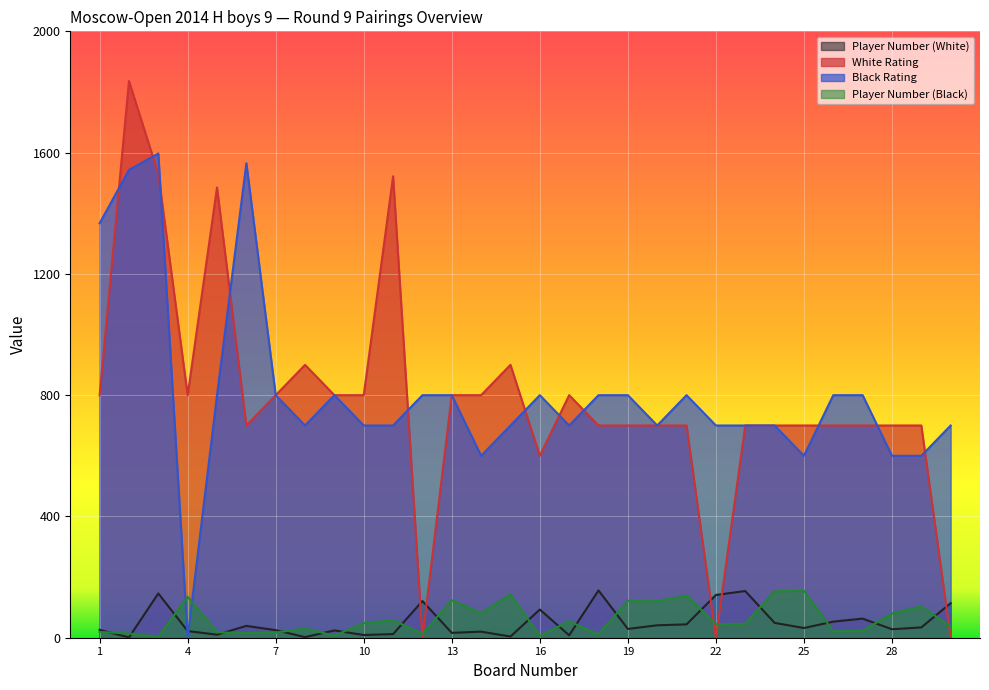

Reading left to right, list all the values displayed in this chart.

Player Number (White): 1=26	2=1	3=146	4=22	5=10	6=39	7=25	8=2	9=24	10=9	11=12	12=121	13=16	14=20	15=4	16=93	17=8	18=156	19=29	20=41	21=44	22=141	23=154	24=49	25=32	26=53	27=63	28=28	29=34	30=114
White Rating: 1=800	2=1836	3=1530	4=800	5=1485	6=700	7=800	8=900	9=800	10=800	11=1522	12=0	13=800	14=800	15=900	16=600	17=800	18=700	19=700	20=700	21=700	22=0	23=700	24=700	25=700	26=700	27=700	28=700	29=700	30=0
Black Rating: 1=1367	2=1543	3=1597	4=0	5=800	6=1565	7=800	8=700	9=800	10=700	11=700	12=800	13=800	14=600	15=700	16=800	17=700	18=800	19=800	20=700	21=800	22=700	23=700	24=700	25=600	26=800	27=800	28=600	29=600	30=700
Player Number (Black): 1=19	2=14	3=3	4=135	5=18	6=15	7=17	8=30	9=7	10=48	11=58	12=13	13=124	14=81	15=143	16=6	17=54	18=11	19=122	20=120	21=139	22=45	23=46	24=153	25=155	26=21	27=23	28=80	29=103	30=37